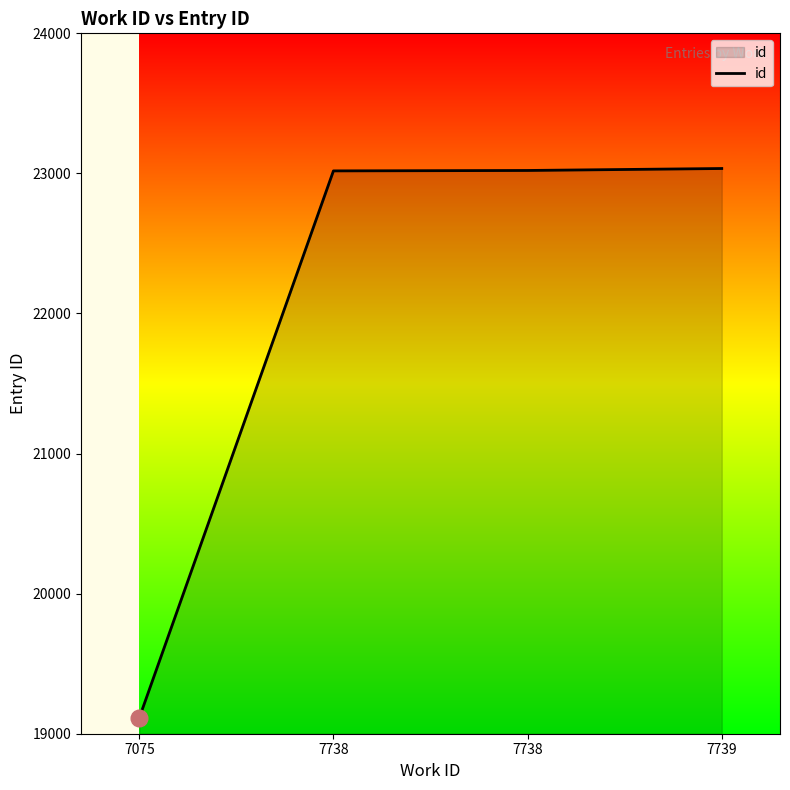

Count the number of categories in the chart.

4